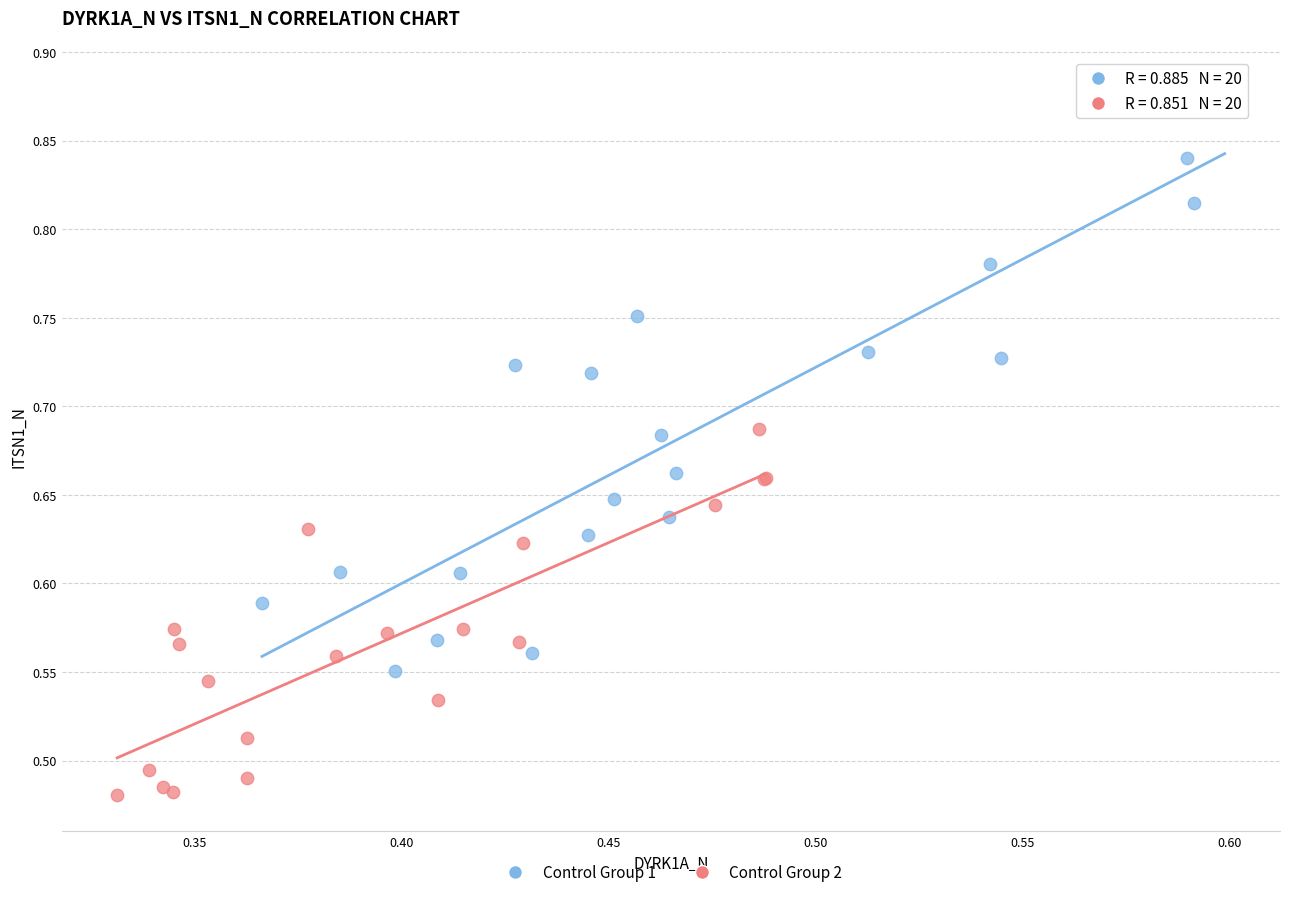

Which series reaches the maximum Y coordinate?

Control Group 1